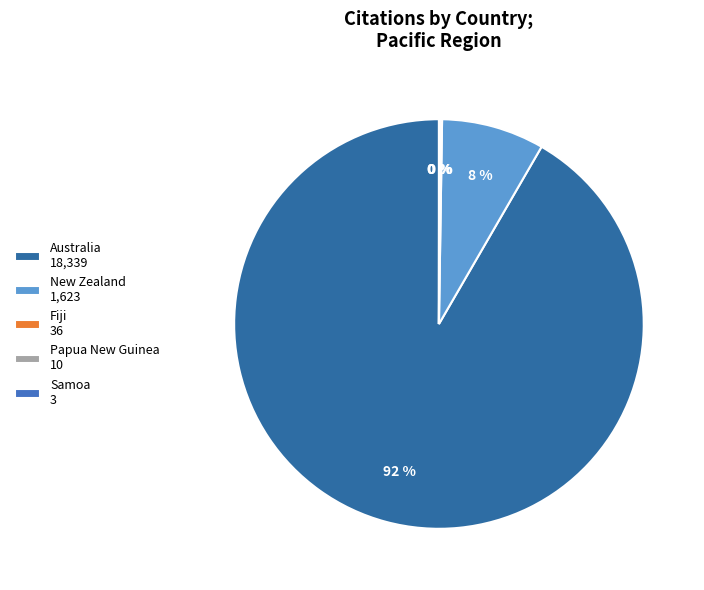

Does any single category account for the majority?

Yes